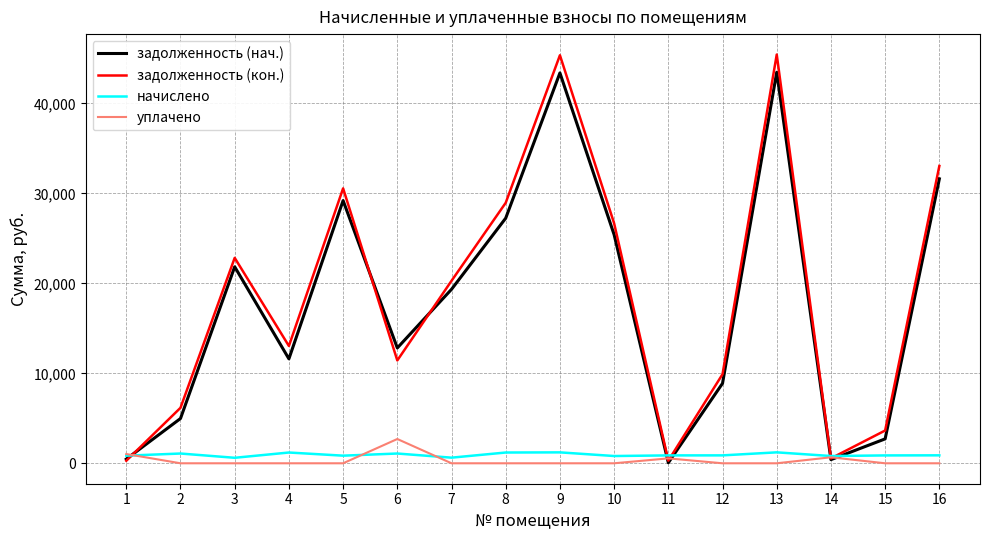

Which series has the largest range (max minus min)?

задолженность (кон.)